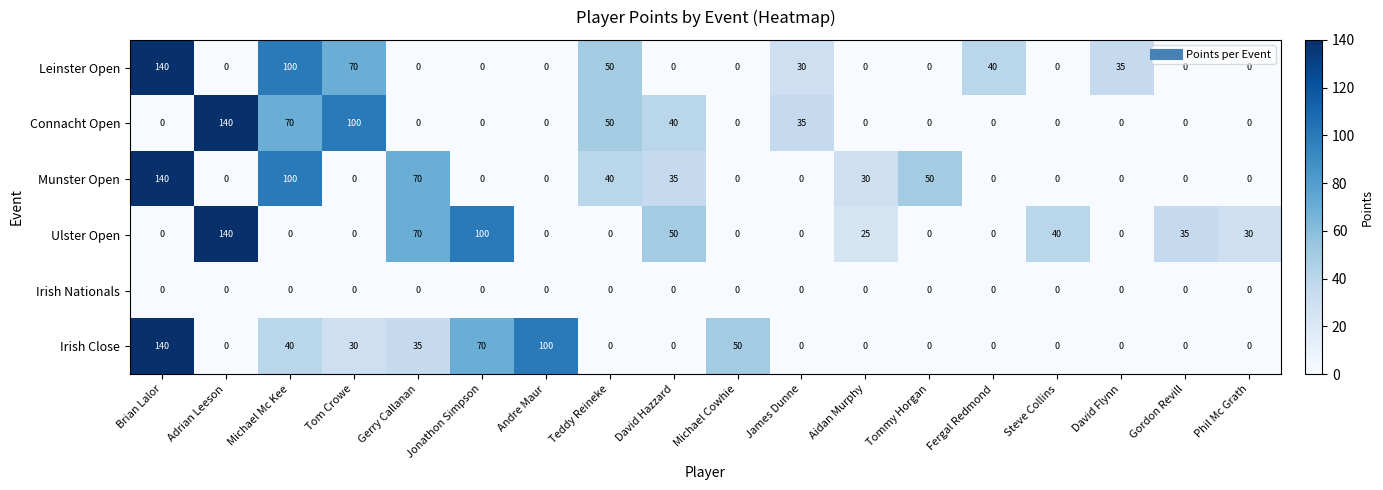

Count the number of categories in the chart.

18